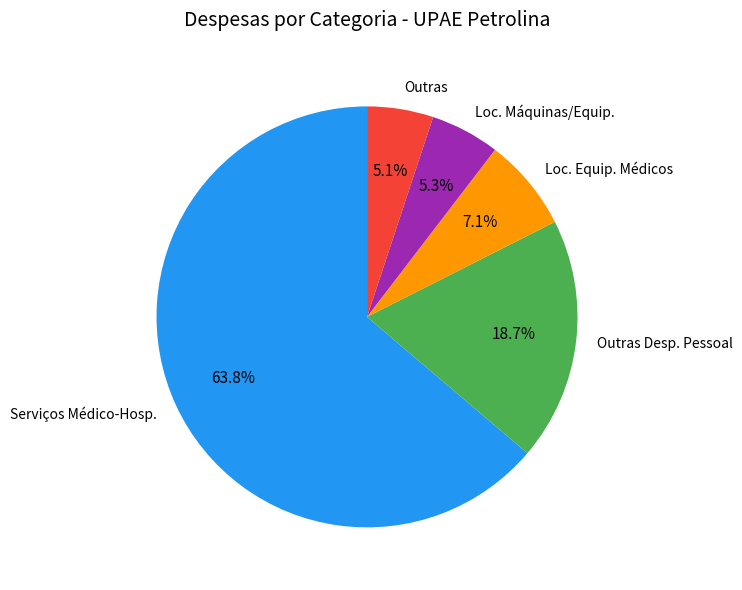

How much of the chart is everything except Outras Desp. Pessoal?

81.3%